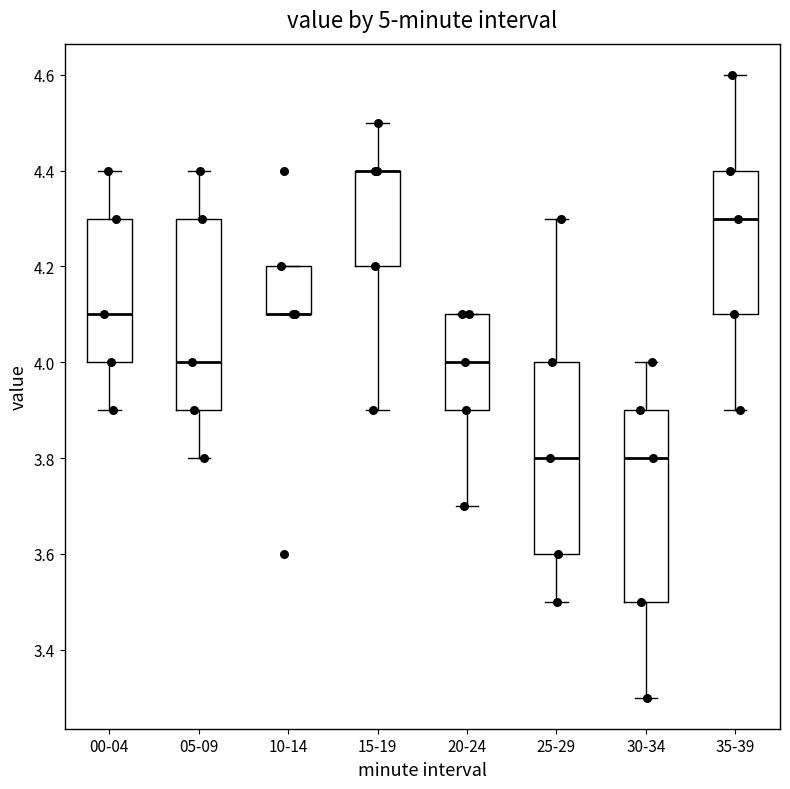

Reading left to right, read every box against the y-axis: the position of its median line, the range the box covers, and the ends of its whiskers. The values are not printed on the chart, so give them approximately, as read against the axis.

00-04: median 4.1, box 4.0 to 4.3, whiskers 3.9 to 4.4
05-09: median 4.0, box 3.9 to 4.3, whiskers 3.8 to 4.4
10-14: median 4.1 (drawn on the box's lower edge), box 4.1 to 4.2, whiskers 4.1 to 4.2
15-19: median 4.4 (drawn on the box's upper edge), box 4.2 to 4.4, whiskers 3.9 to 4.5
20-24: median 4.0, box 3.9 to 4.1, whiskers 3.7 to 4.1
25-29: median 3.8, box 3.6 to 4.0, whiskers 3.5 to 4.3
30-34: median 3.8, box 3.5 to 3.9, whiskers 3.3 to 4.0
35-39: median 4.3, box 4.1 to 4.4, whiskers 3.9 to 4.6